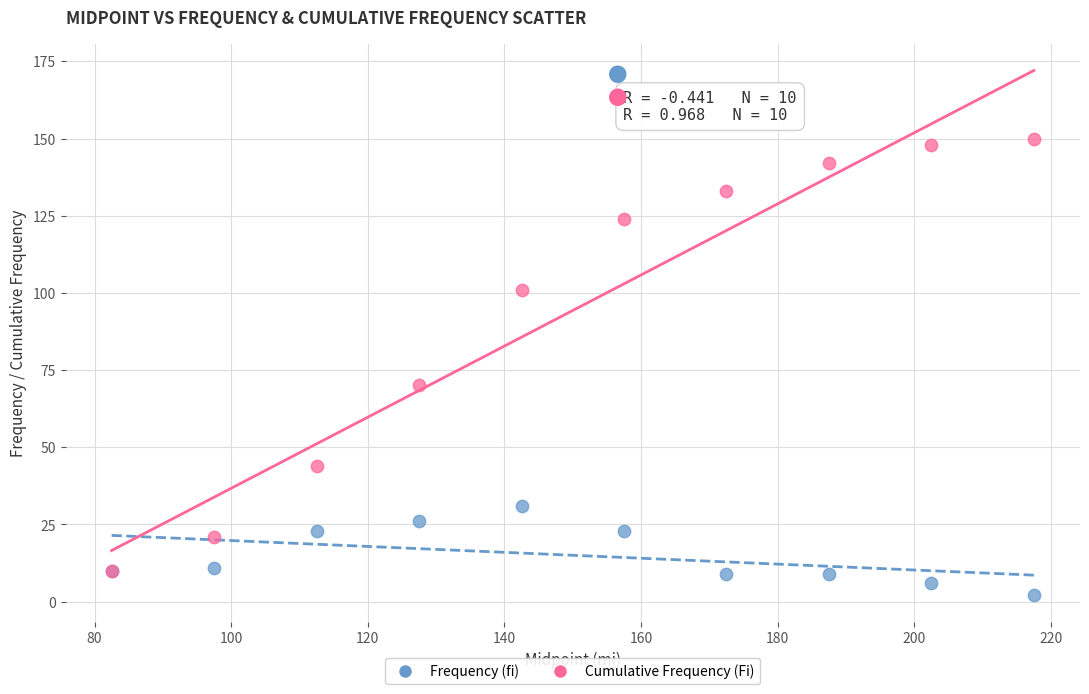

What are all the series names shown in the legend?

Frequency (fi), Cumulative Frequency (Fi)